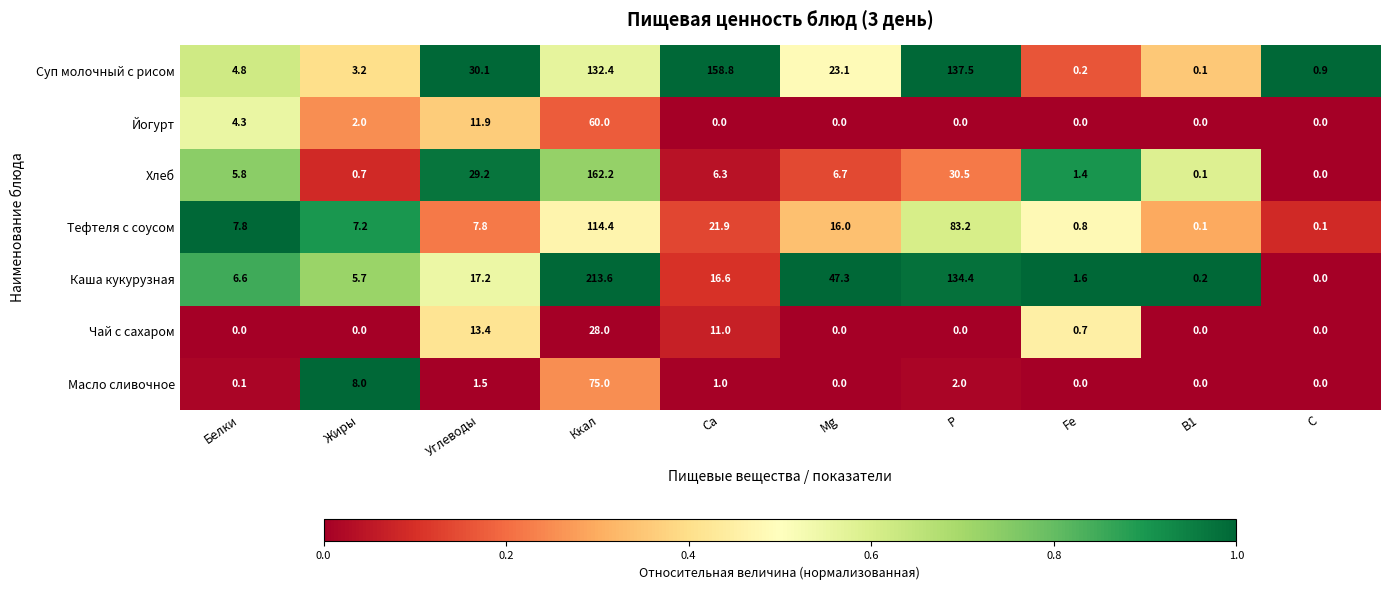

Rank the series by their maximum value, from lowest to highest.

Чай с сахаром, Йогурт, Масло сливочное, Тефтеля с соусом, Суп молочный с рисом, Хлеб, Каша кукурузная